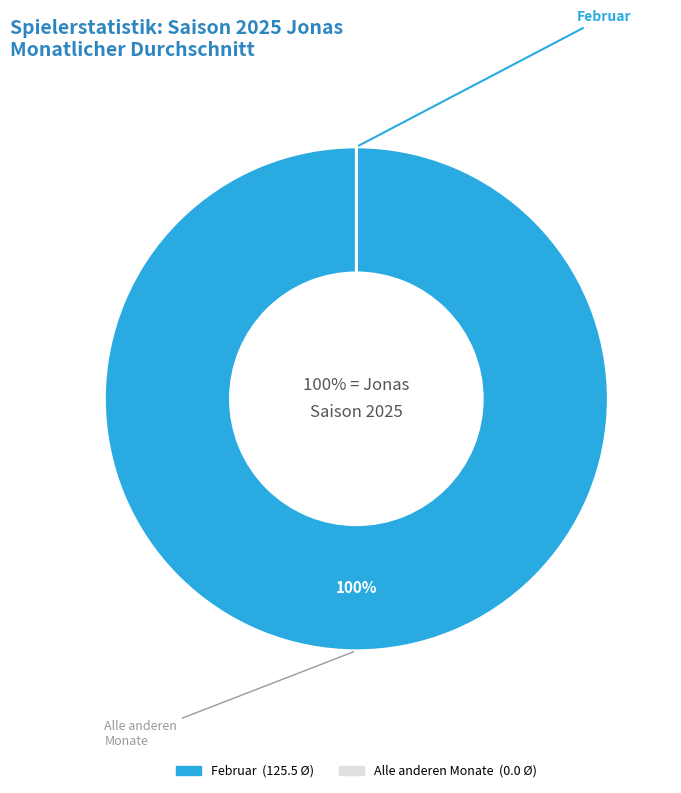

Is there a majority slice in this chart?

Yes